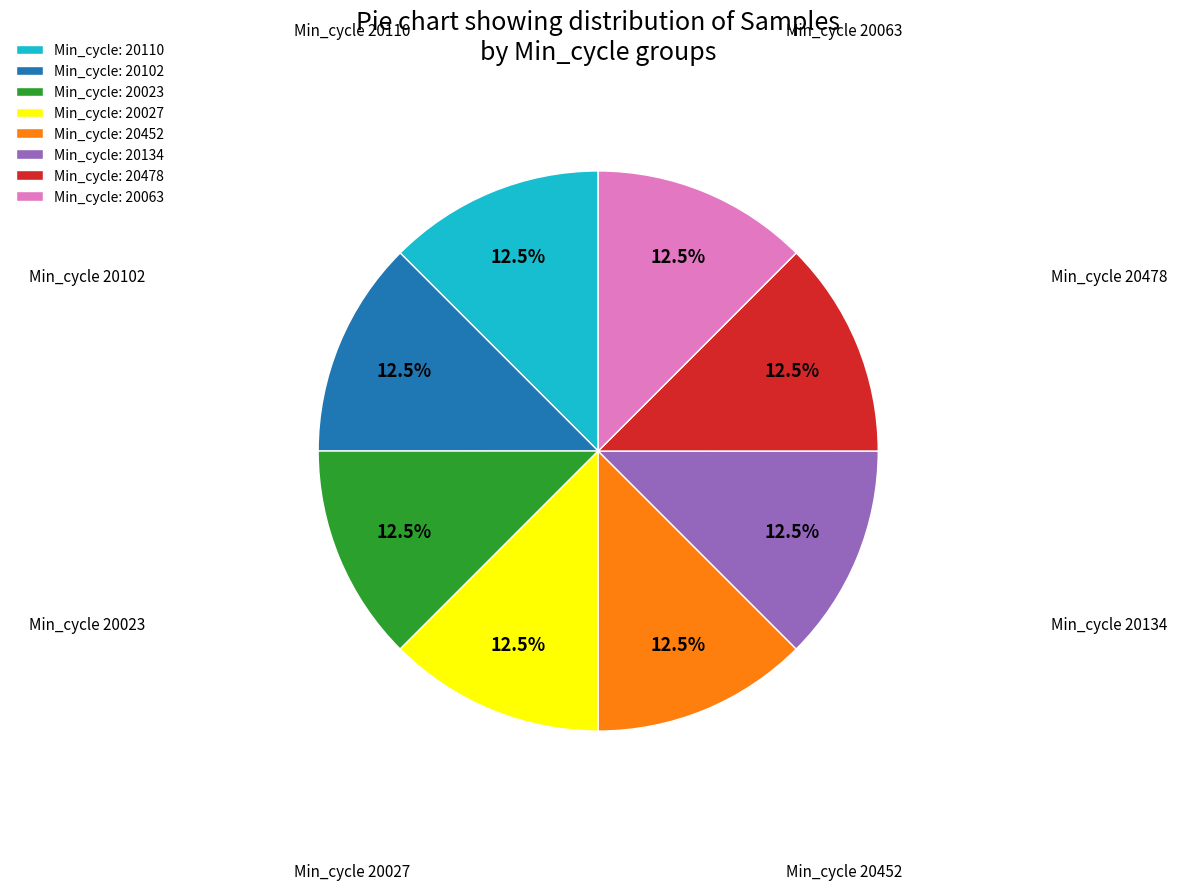

What percentage is NOT represented by Min_cycle: 20102?

87.5%